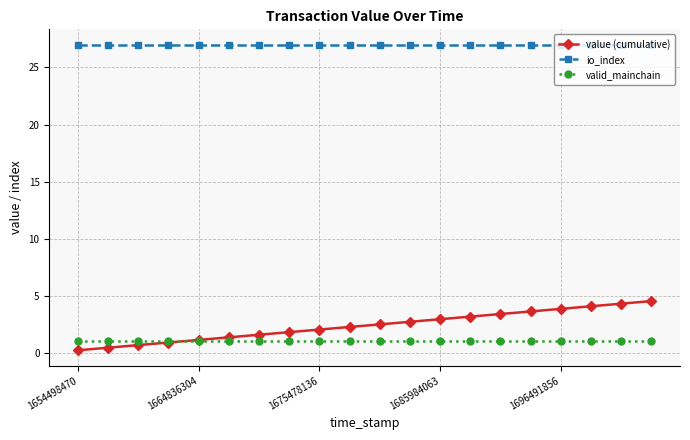

Which series has the widest spread of values?

value (cumulative)